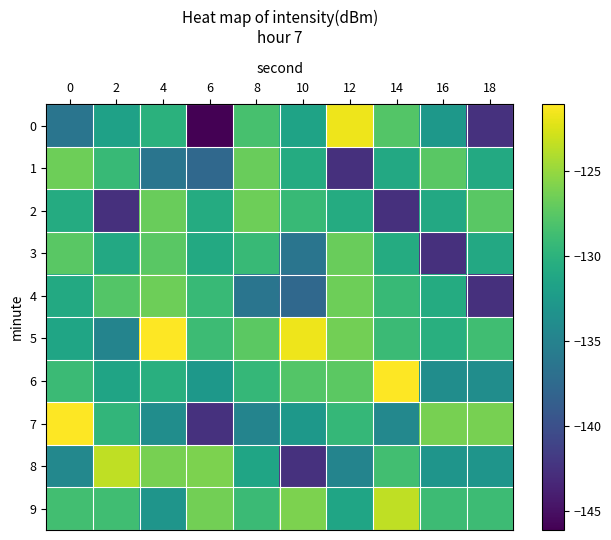

Reading left to right, list all the values displayed in this chart.

0: 0=-136.3	2=-131.8	4=-130.1	6=-146.1	8=-128.4	10=-131.6	12=-121.7	14=-127.7	16=-132.8	18=-142.5
1: 0=-126.6	2=-129.3	4=-136.3	6=-137.6	8=-126.8	10=-130.7	12=-142.6	14=-131.0	16=-127.4	18=-130.9
2: 0=-130.7	2=-142.6	4=-126.8	6=-130.7	8=-126.6	10=-129.3	12=-130.7	14=-142.6	16=-131.0	18=-127.4
3: 0=-127.4	2=-131.0	4=-127.4	6=-130.9	8=-129.3	10=-136.3	12=-126.8	14=-130.7	16=-142.6	18=-131.0
4: 0=-130.9	2=-127.8	4=-126.6	6=-129.3	8=-136.3	10=-137.6	12=-126.6	14=-129.3	16=-130.7	18=-142.6
5: 0=-131.3	2=-134.8	4=-121.1	6=-128.9	8=-127.4	10=-121.7	12=-126.4	14=-129.1	16=-130.4	18=-128.8
6: 0=-129.1	2=-131.5	4=-130.4	6=-132.8	8=-129.4	10=-127.7	12=-127.4	14=-121.1	16=-133.8	18=-133.8
7: 0=-121.1	2=-129.6	4=-133.8	6=-142.5	8=-134.8	10=-132.8	12=-129.4	14=-134.5	16=-126.2	18=-126.2
8: 0=-134.5	2=-123.4	4=-126.2	6=-126.0	8=-131.3	10=-142.5	12=-134.8	14=-128.6	16=-133.1	18=-133.1
9: 0=-128.6	2=-128.8	4=-133.1	6=-126.4	8=-129.1	10=-126.0	12=-131.3	14=-123.4	16=-128.9	18=-128.9